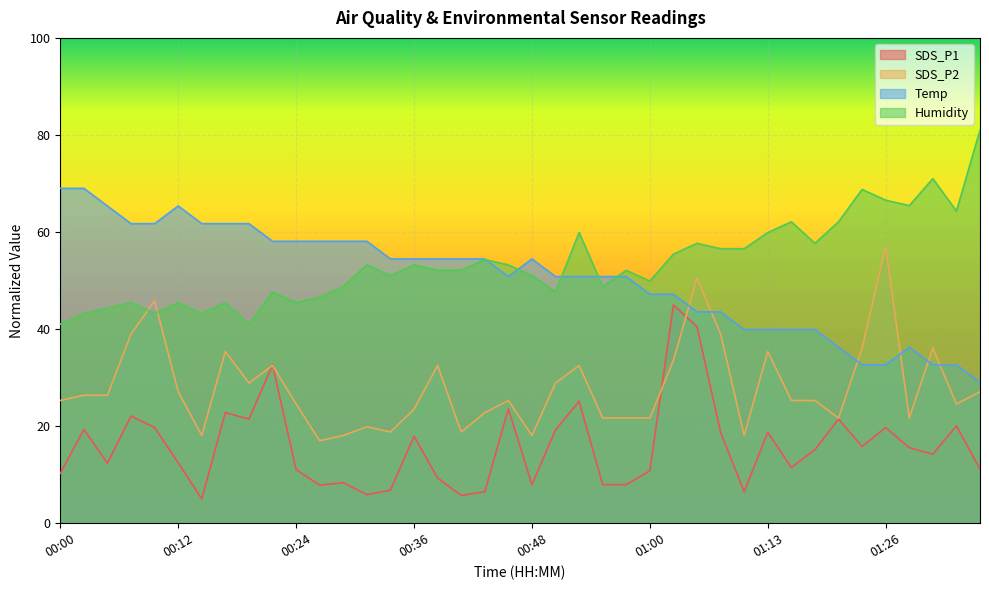

How many data points in SDS_P2 are above 25?

23